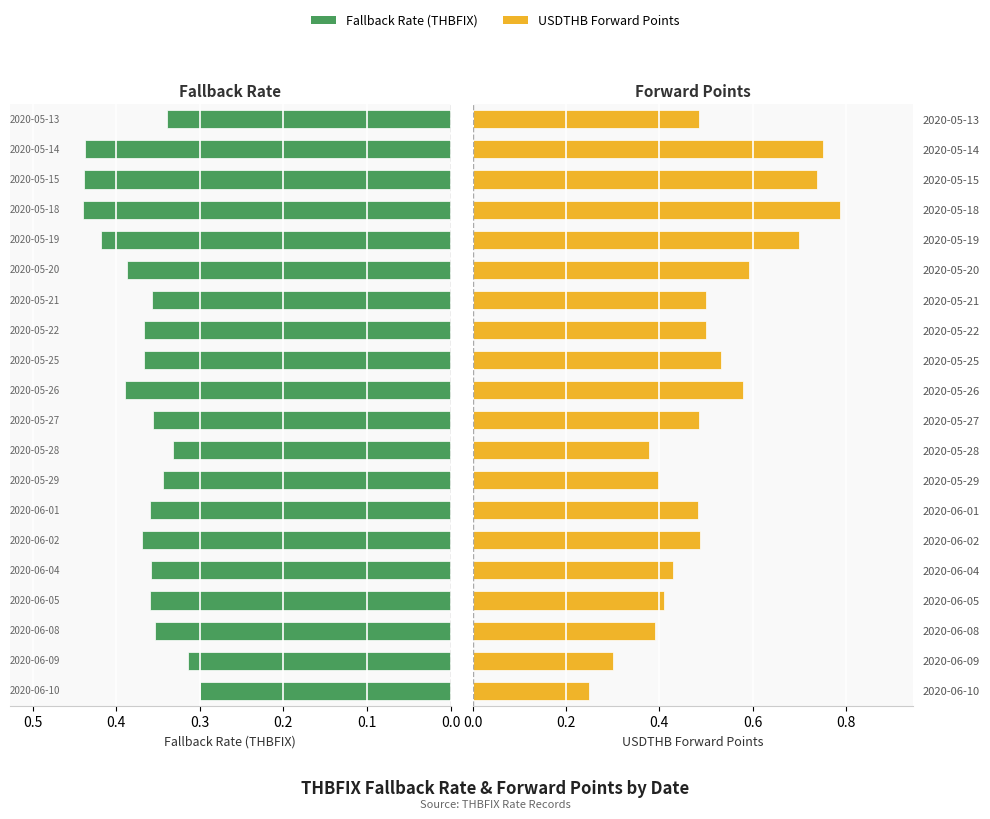

What is the sum of all Fallback Rate (THBFIX) values?

7.4